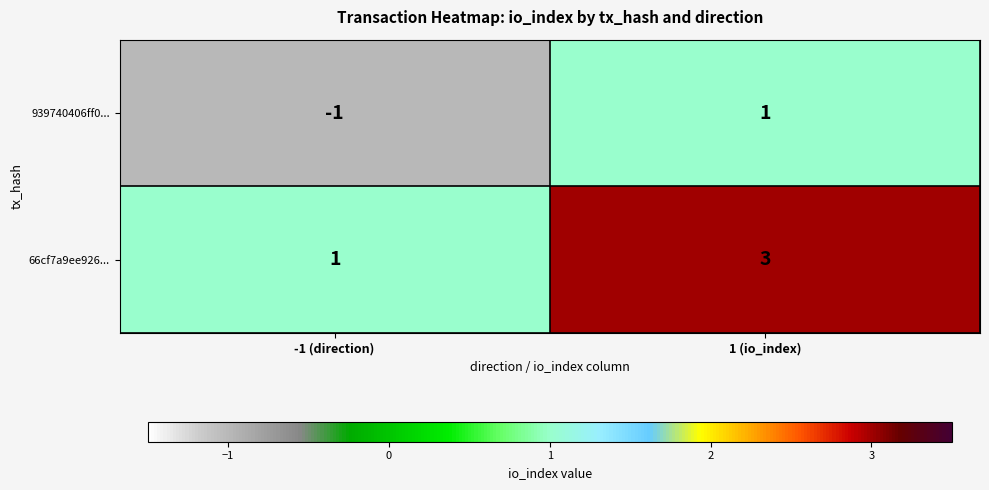

Is it true that 939740406ff0... equals 0 at -1 (direction)?

False